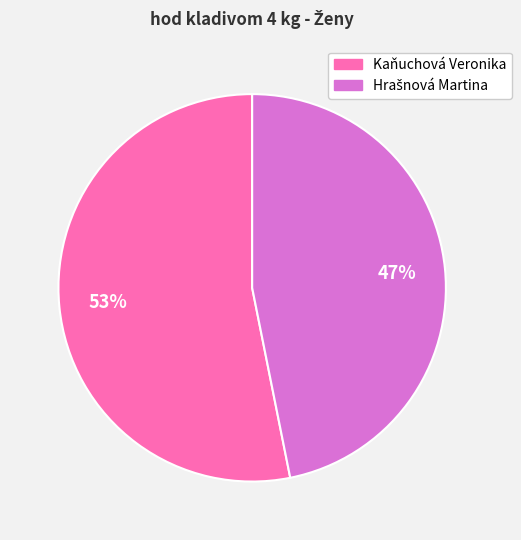

Count the number of slices in the pie.

2